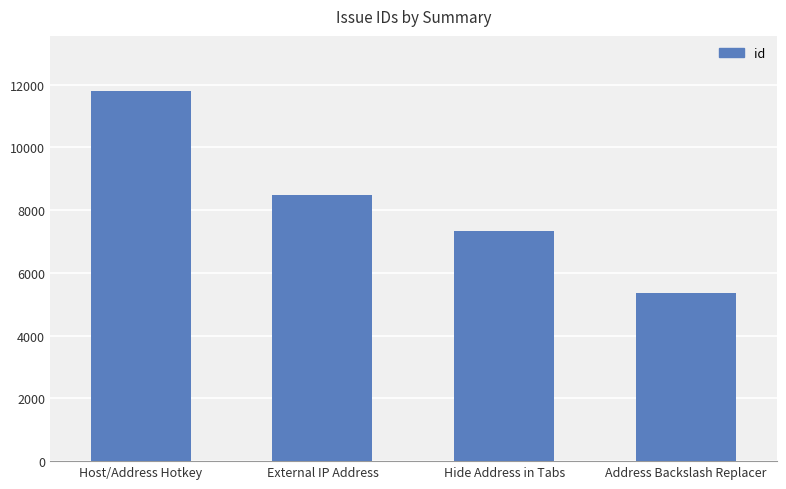

How many values are below 8491?

2